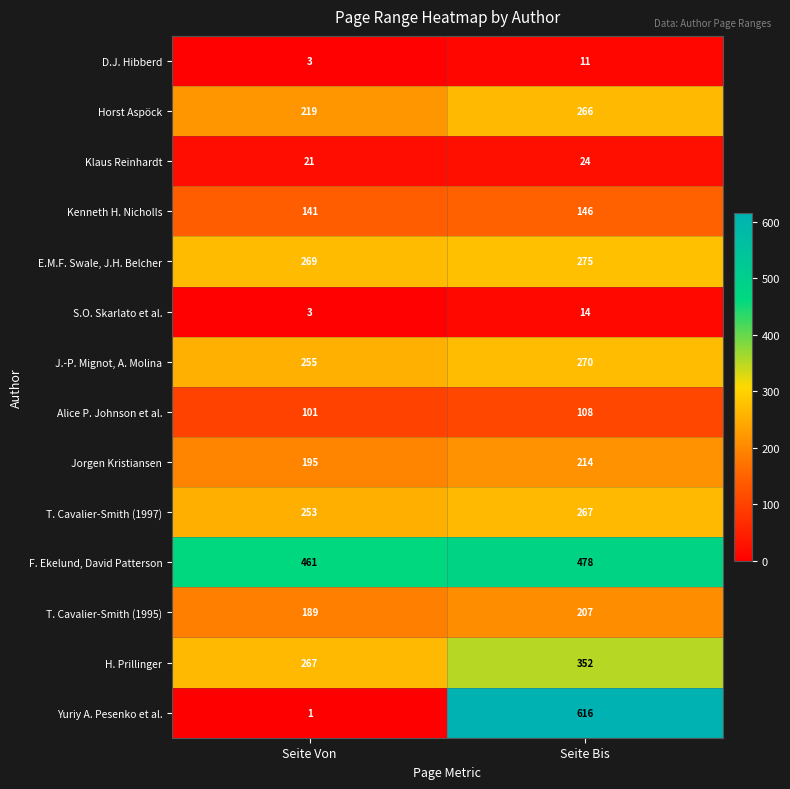

Which series has the widest spread of values?

Yuriy A. Pesenko et al.